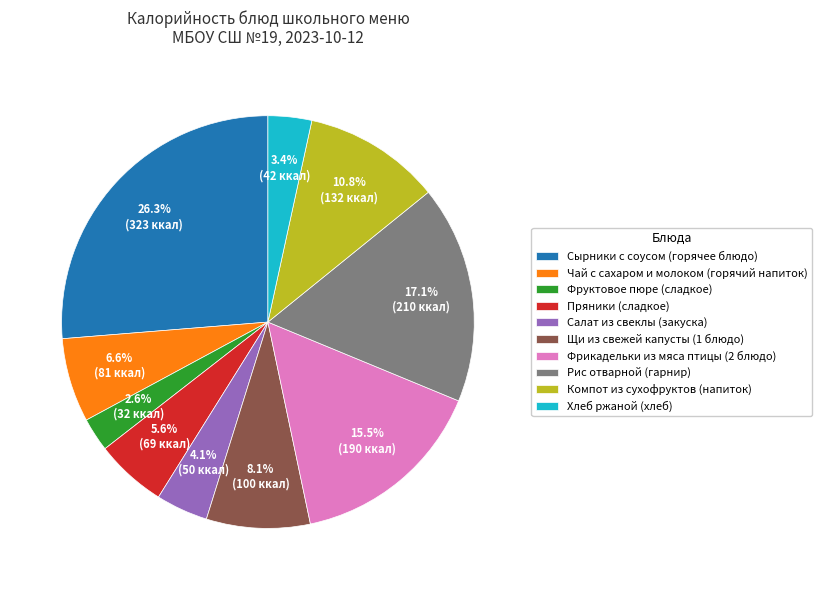

What is the total percentage of Пряники (сладкое) and Фруктовое пюре (сладкое)?

8.2%